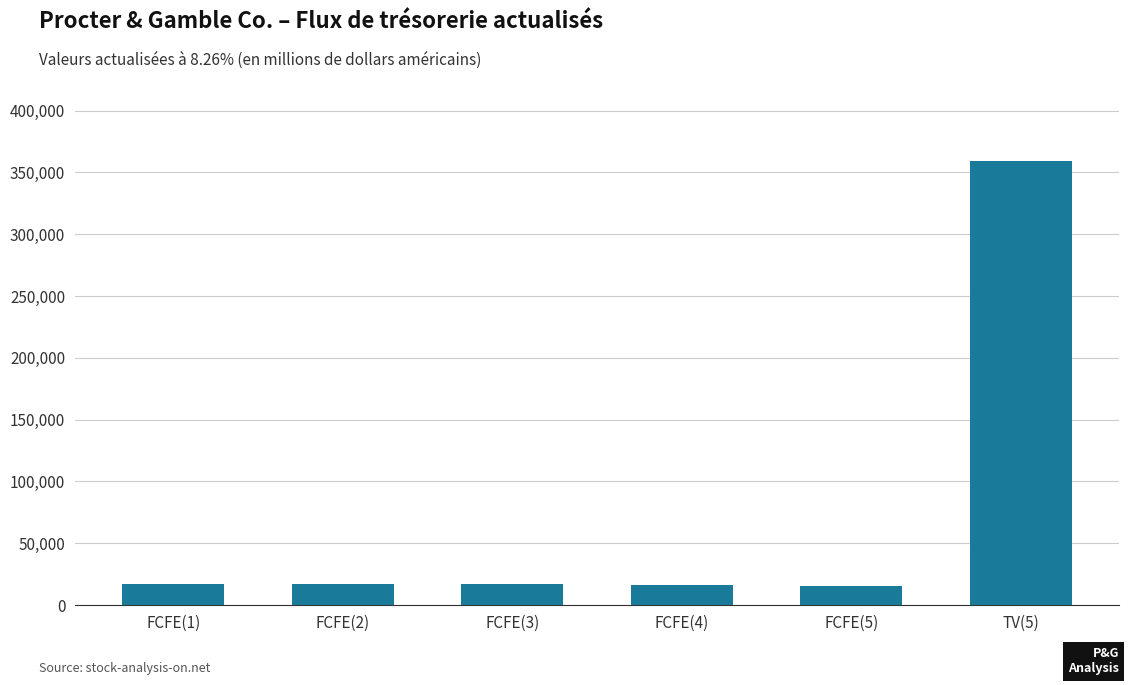

The value at FCFE(5) is 15716. True or false?

True